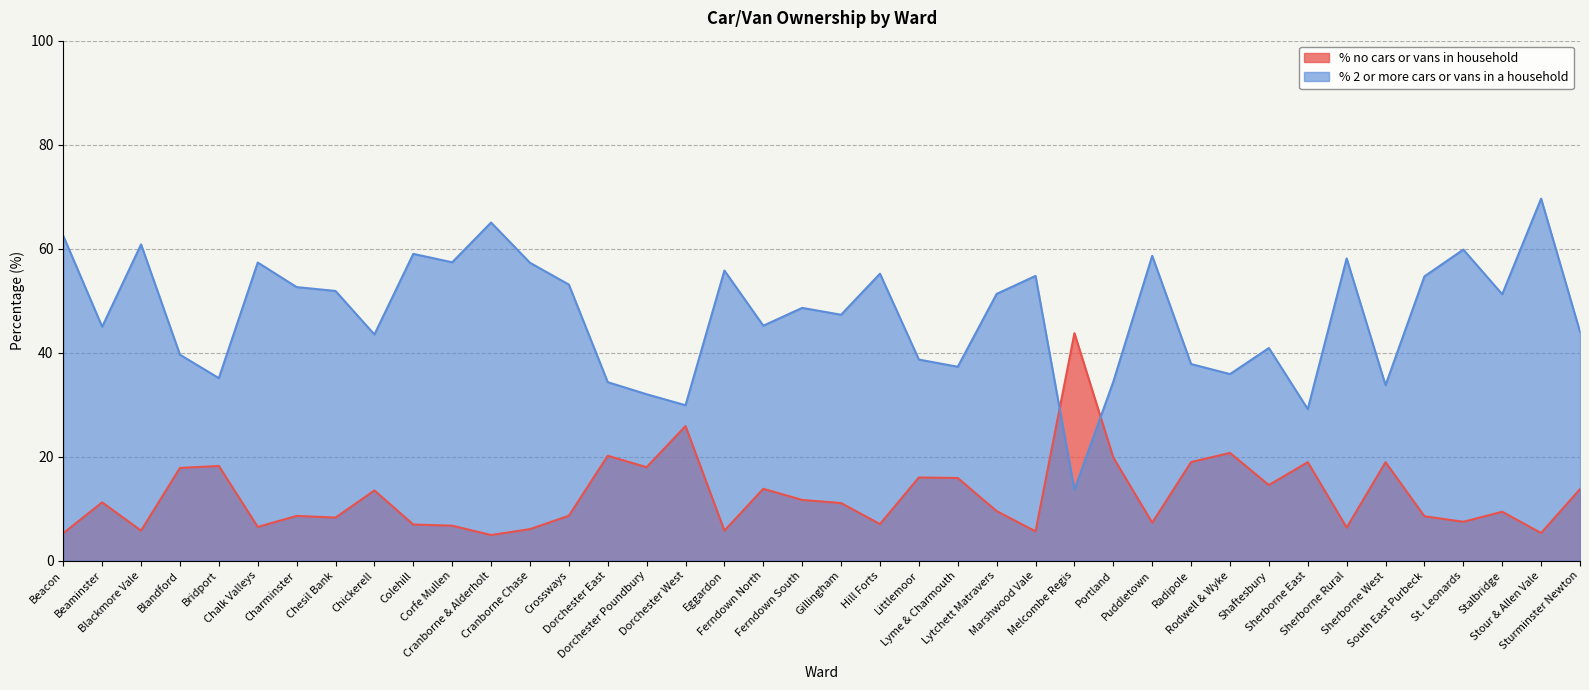

How many lines are shown in the chart?

2